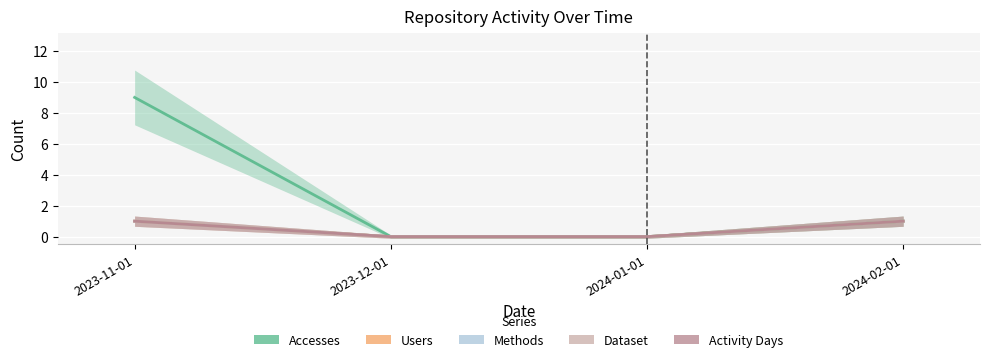

How many lines are shown in the chart?

5